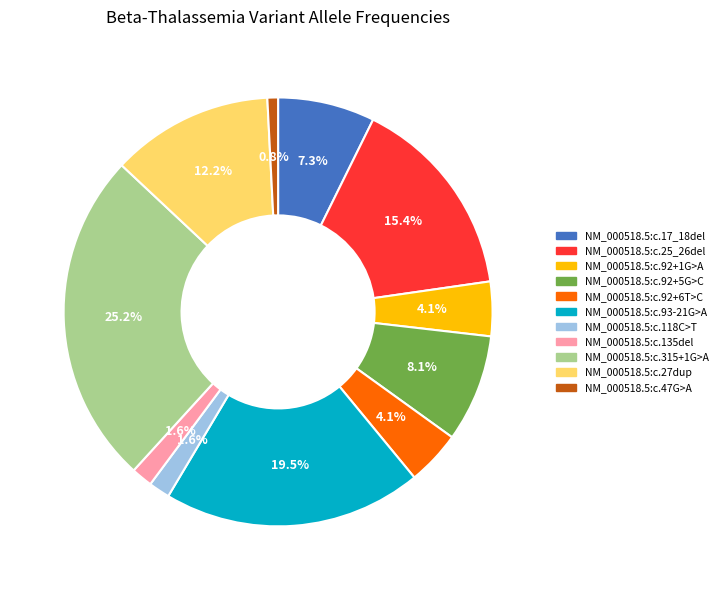

What is the ratio of the value at NM_000518.5:c.92+5G>C to the value at NM_000518.5:c.25_26del?

0.5